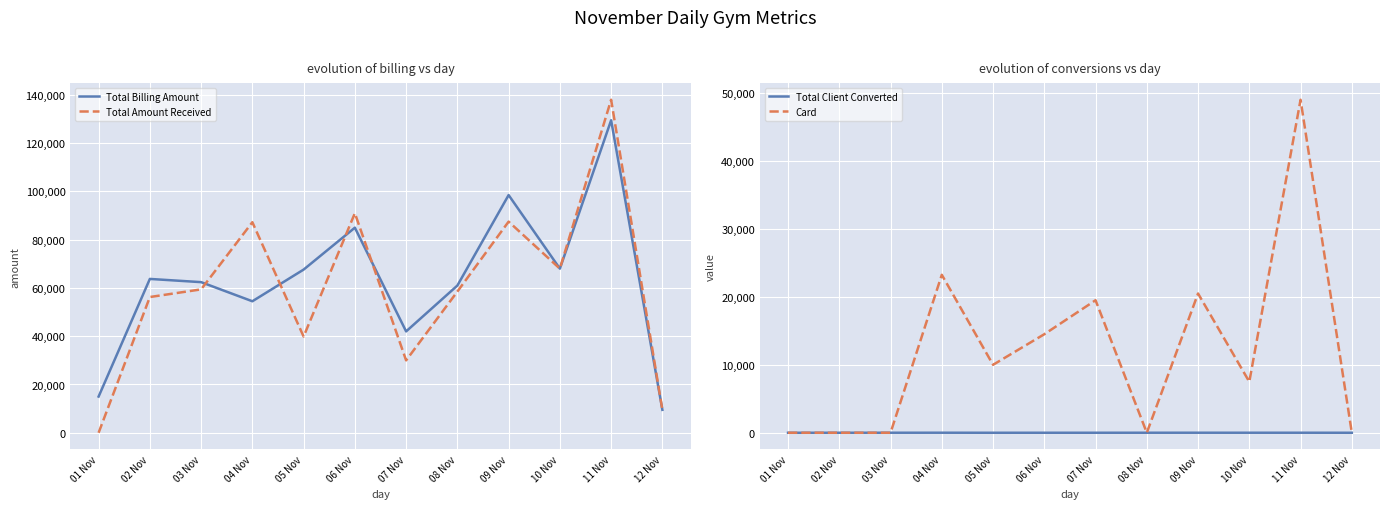

Is the value of Total Amount Received at 03 Nov greater than the value of Total Client Converted at 05 Nov?

Yes